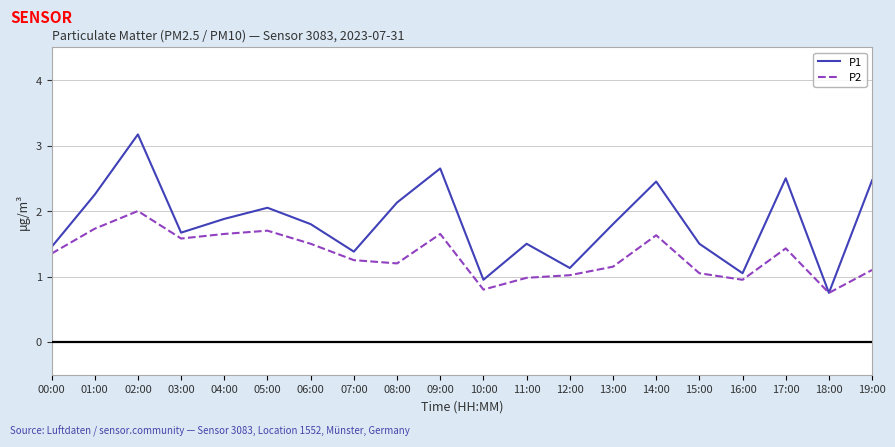

How many lines are shown in the chart?

2